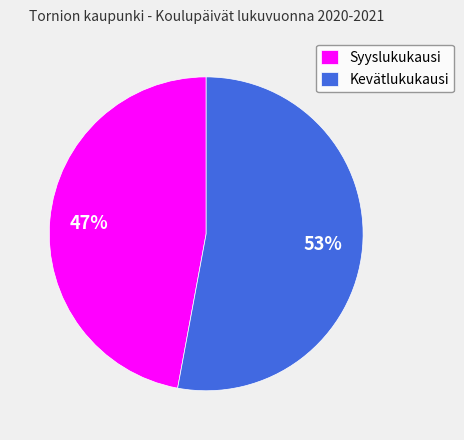

Is there a majority slice in this chart?

Yes